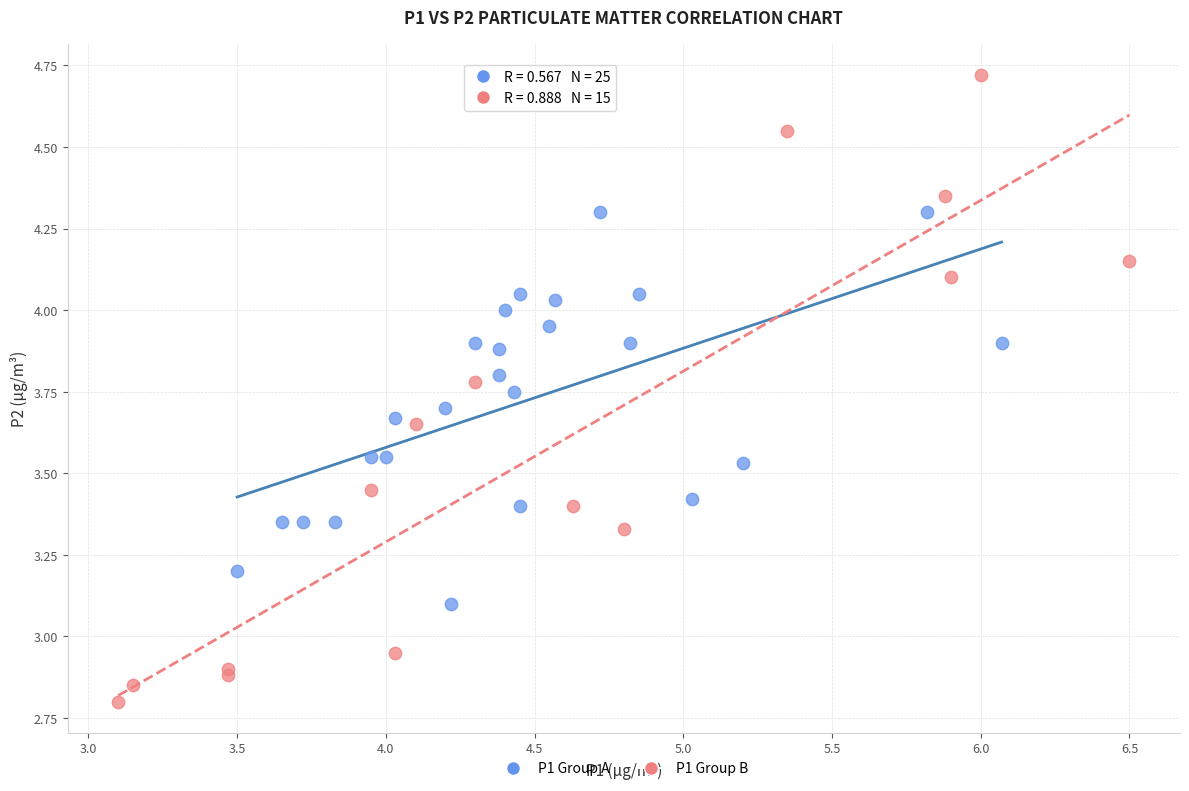

Which series reaches the maximum Y coordinate?

P1 Group B